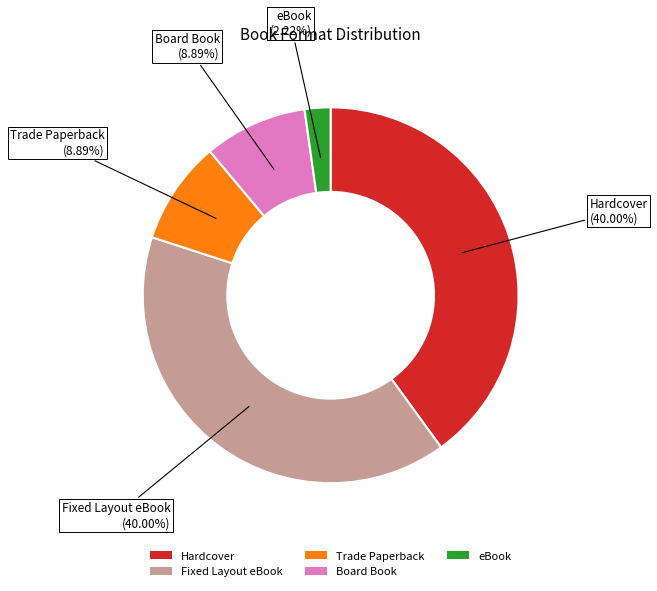

How many segments does this pie chart have?

5